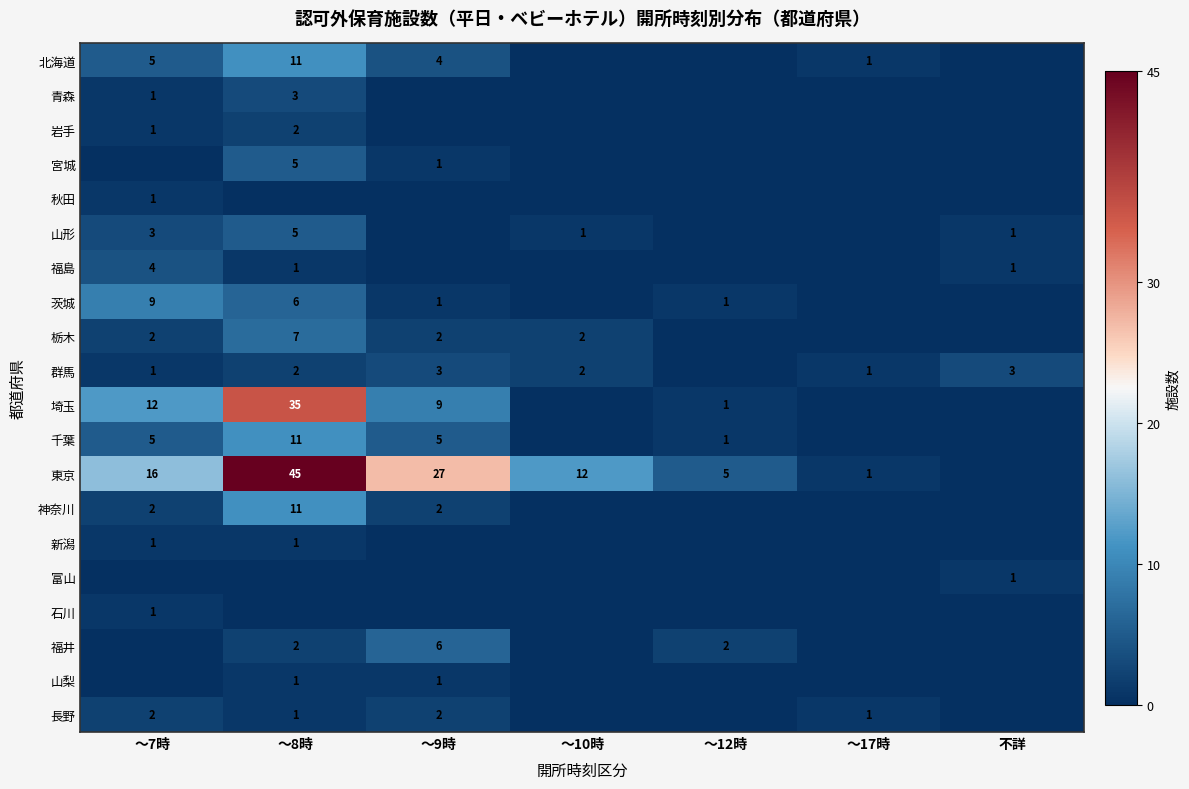

What is the sum of the 岩手 values at ～8時 and ～7時?

3